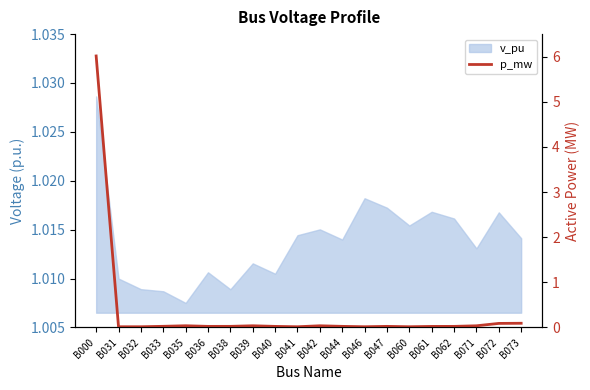

Where is the first local maximum?

B035